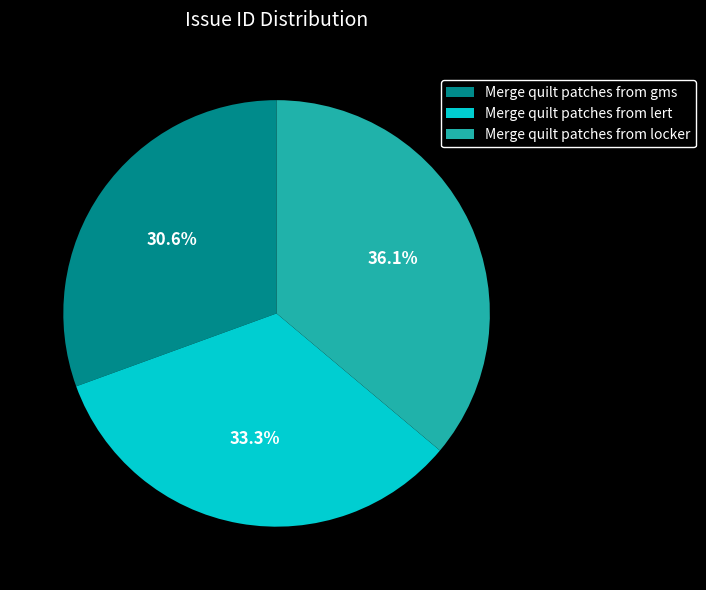

What is the largest slice in the pie chart?

Merge quilt patches from locker